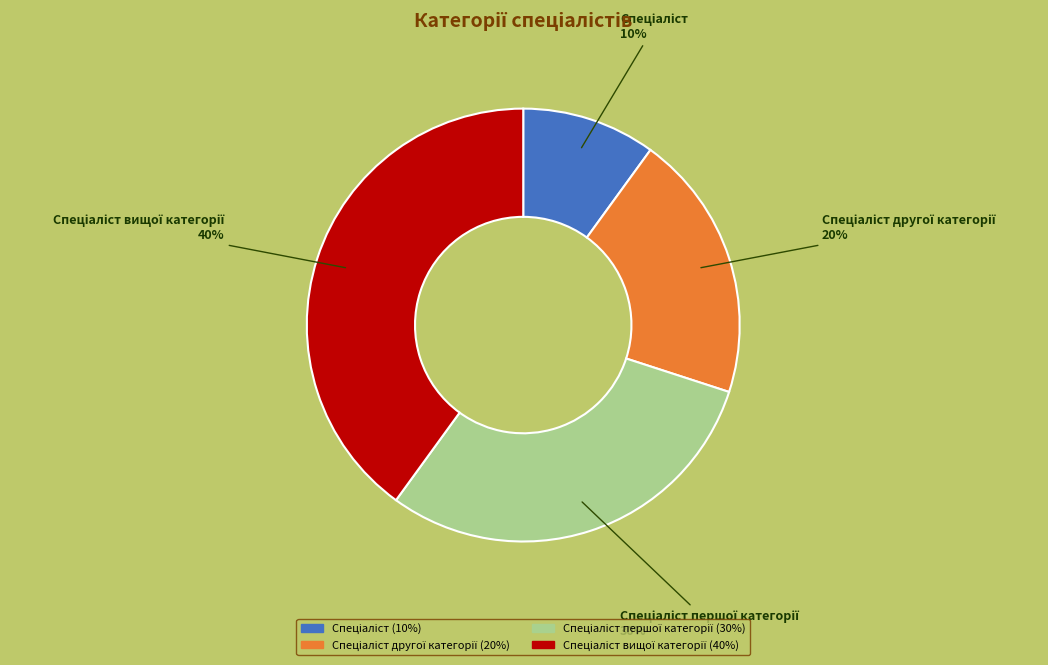

To the nearest percent, what is the average slice percentage?

25%